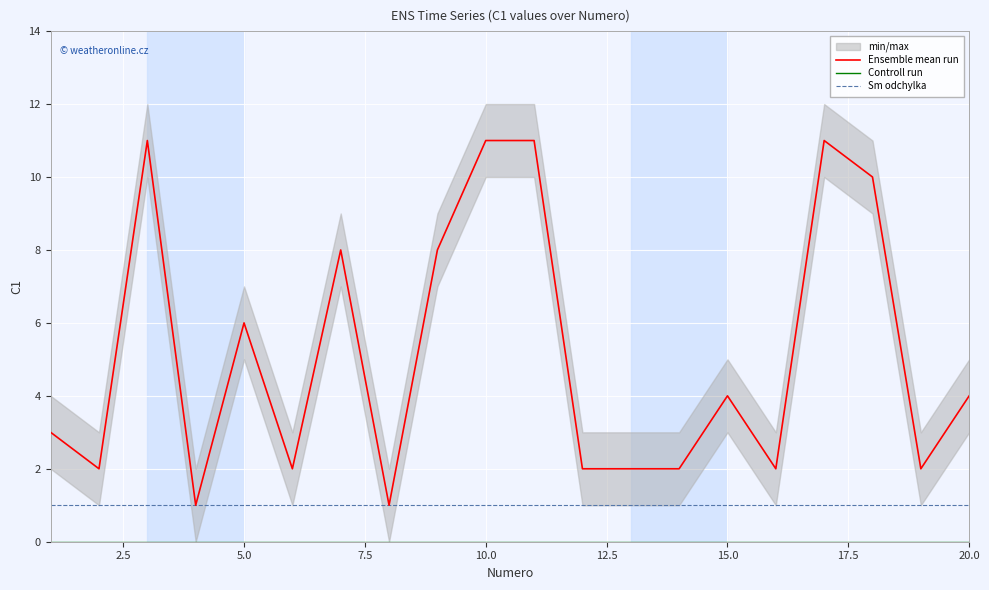

What is the maximum value for Sm odchylka?

1